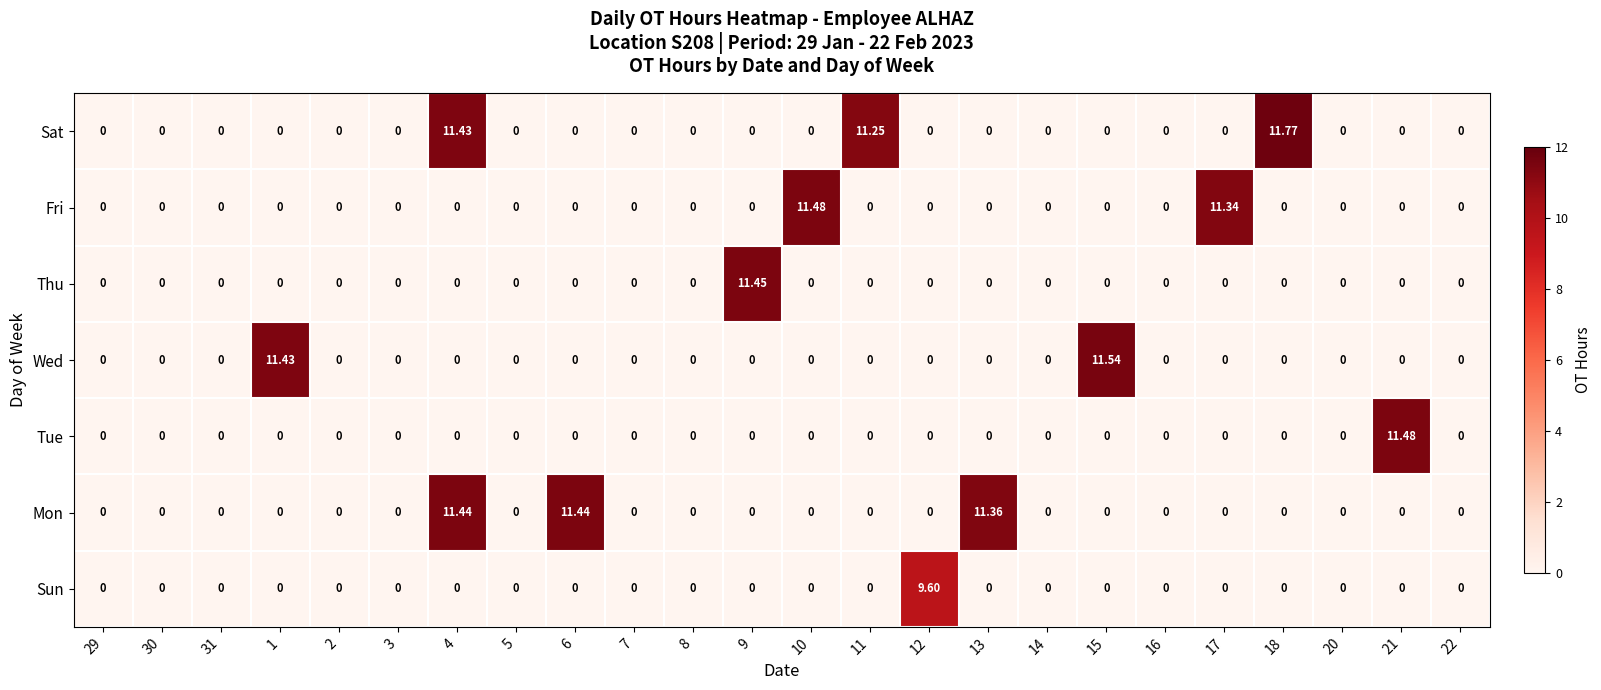

Which series has the largest total across all categories?

Sat